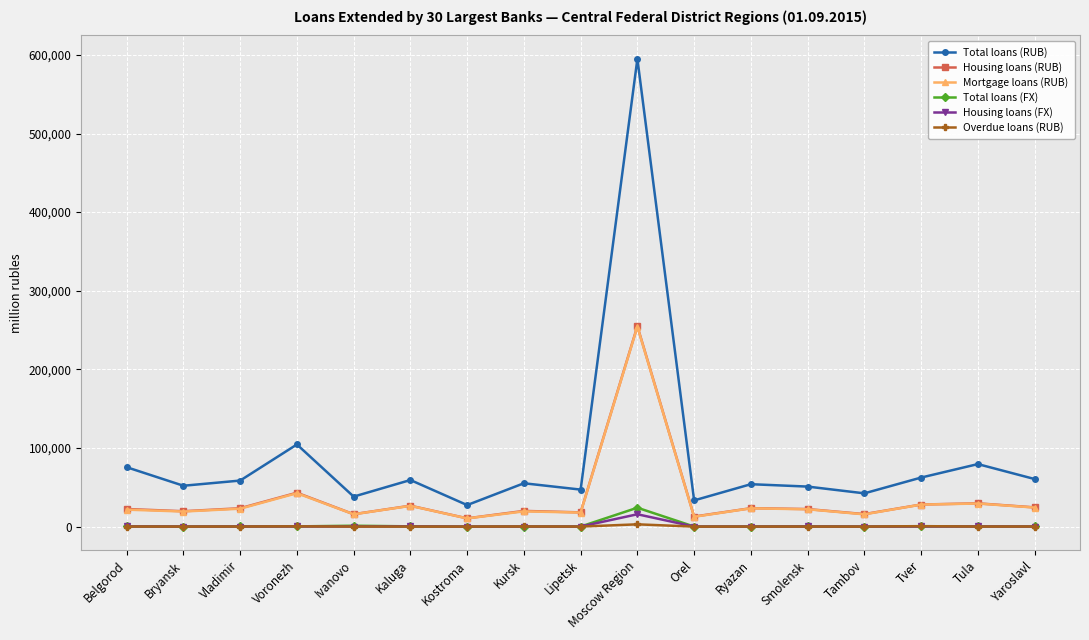

What is the value of the Total loans (FX) point at the 1st from the left?

278